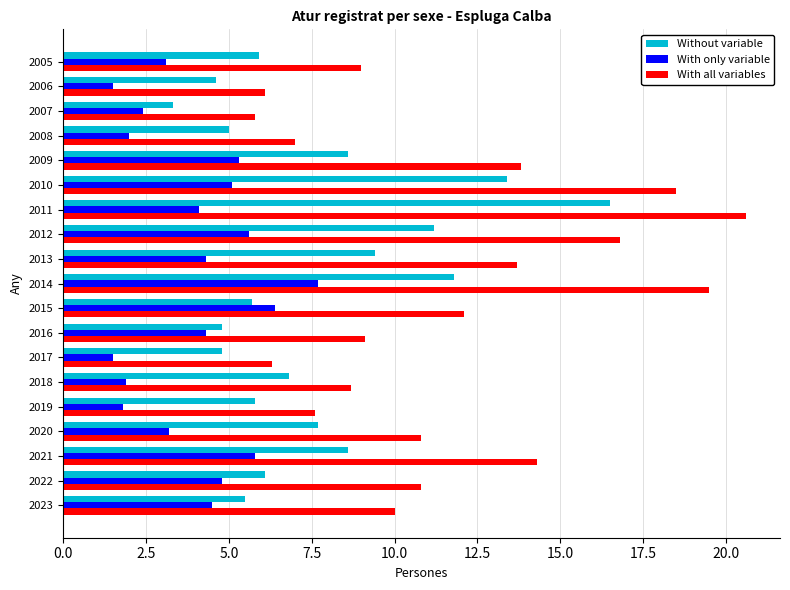

What is the difference between the maximum and minimum values in the Without variable series?

13.2